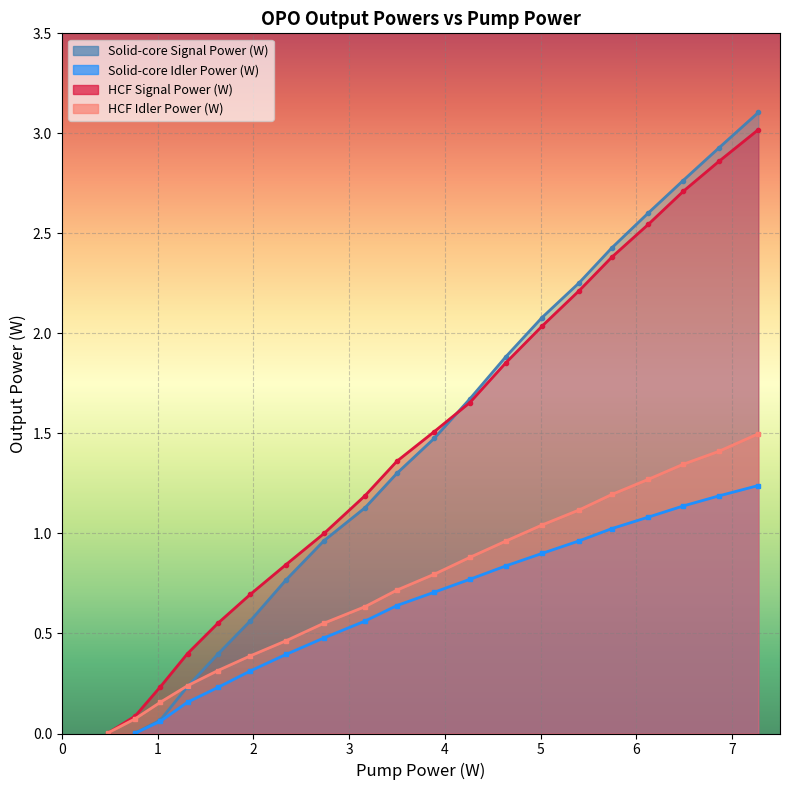

What is the maximum value for Solid-core Signal Power (W)?

3.1